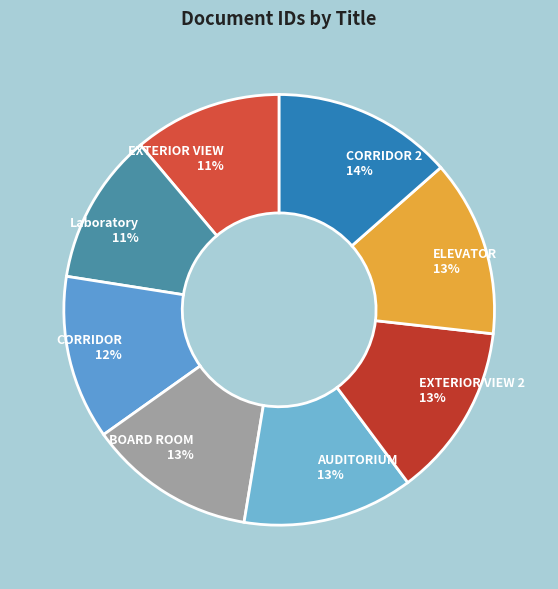

To the nearest percent, what percentage of the pie is AUDITORIUM?

13%